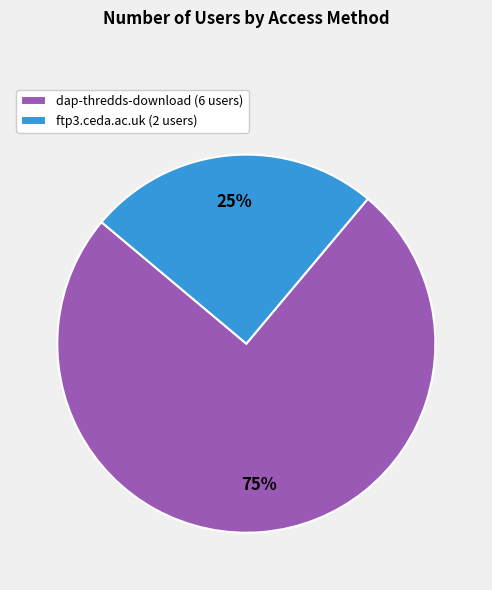

Which category has the smallest portion of the pie?

ftp3.ceda.ac.uk